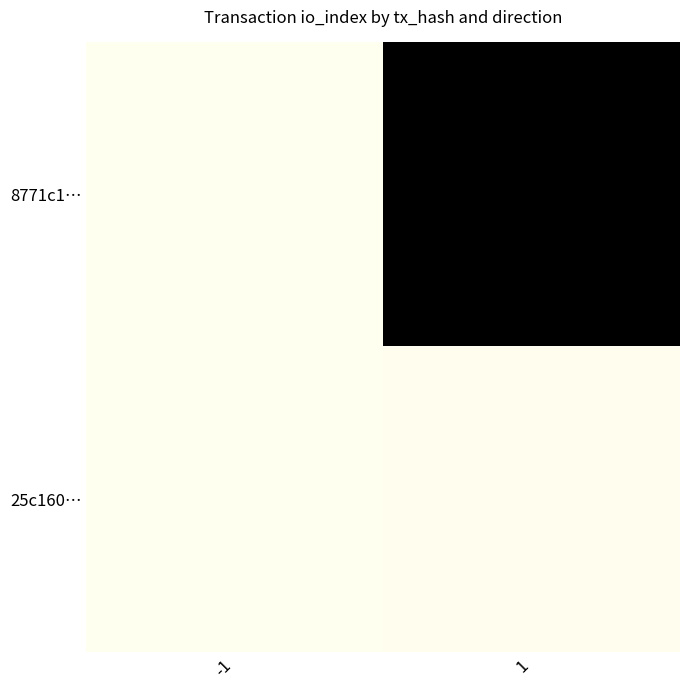

At -1, list the series in order from smallest to largest.

8771c1…, 25c160…